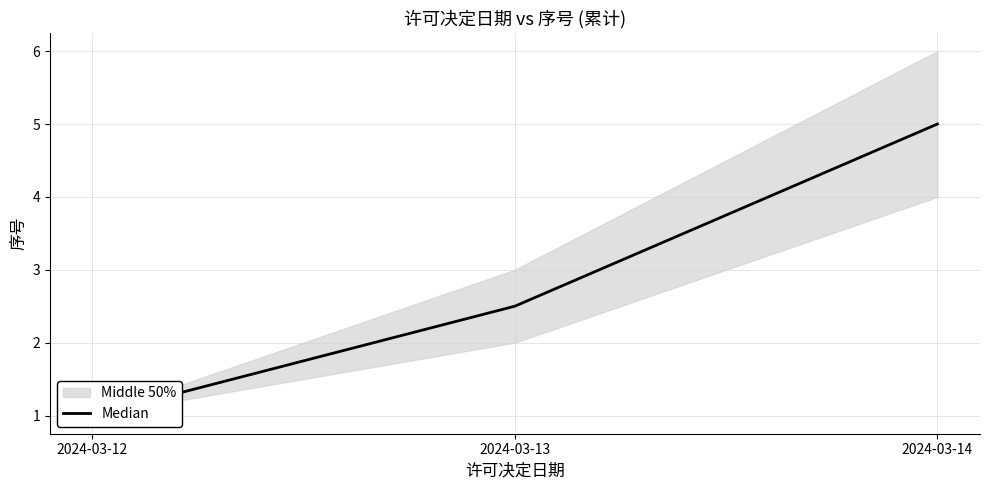

Which has a higher value, 2024-03-13 or 2024-03-14?

2024-03-14